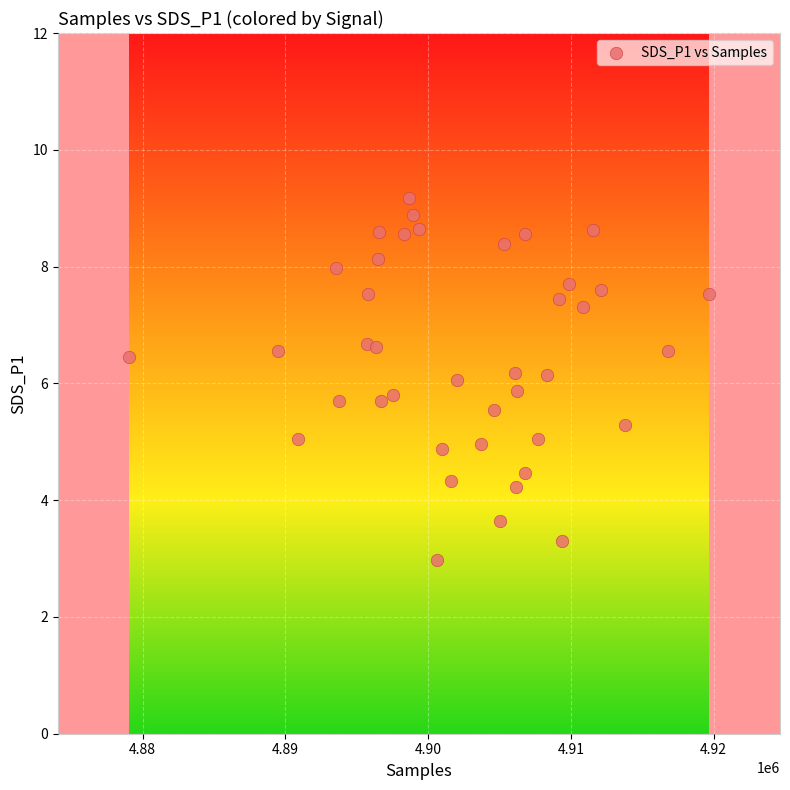

What is the range of X values (max minus min)?

40595.0